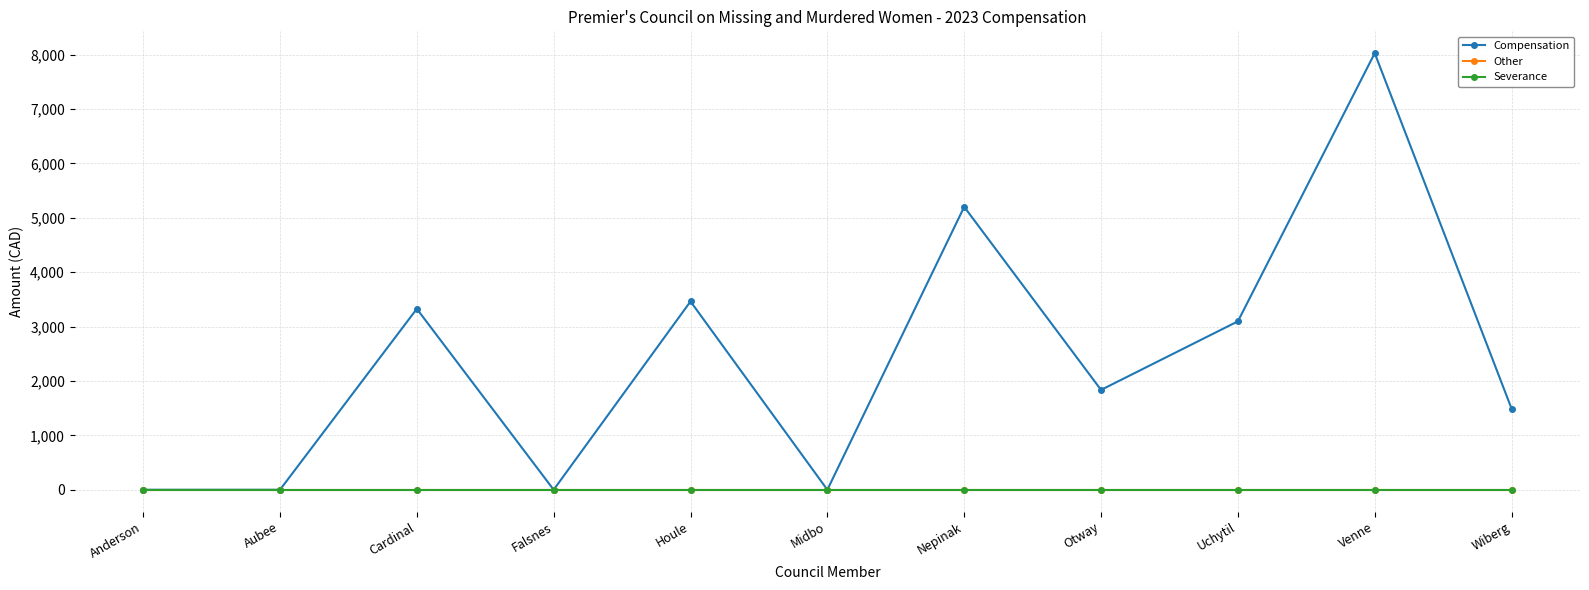

Rank the categories by Compensation value from lowest to highest.

Anderson, Aubee, Falsnes, Midbo, Wiberg, Otway, Uchytil, Cardinal, Houle, Nepinak, Venne